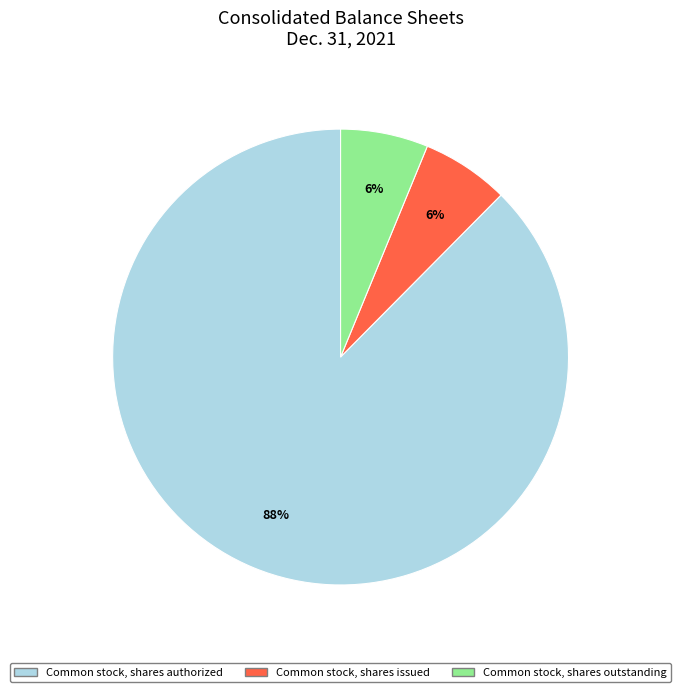

To the nearest percent, what percentage of the pie is Common stock, shares outstanding?

6%